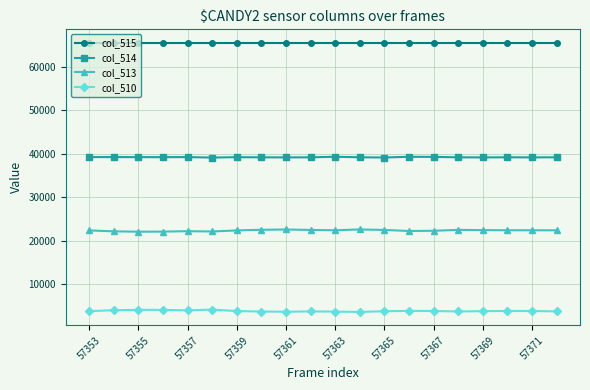

At how many categories does at least one series exceed 14766?

20